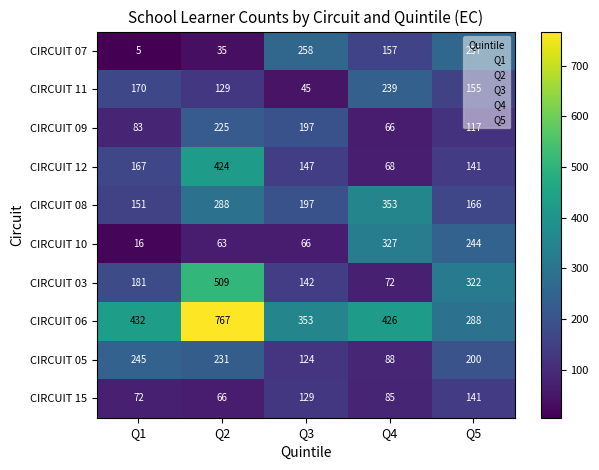

At which label does CIRCUIT 05 first exceed 200?

Q1